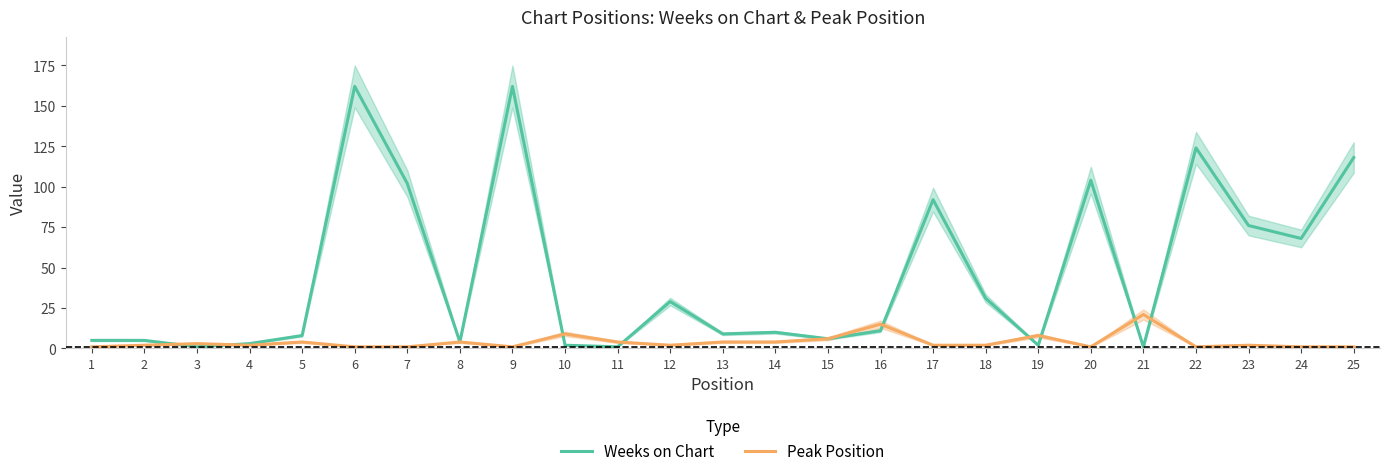

Reading right to left, what are all the values shown in this chart?

Weeks on Chart: 25=118	24=68	23=76	22=124	21=1	20=104	19=2	18=31	17=92	16=11	15=6	14=10	13=9	12=29	11=1	10=2	9=162	8=4	7=102	6=162	5=8	4=3	3=1	2=5	1=5
Peak Position: 25=1	24=1	23=2	22=1	21=21	20=1	19=8	18=2	17=2	16=15	15=6	14=4	13=4	12=2	11=4	10=9	9=1	8=4	7=1	6=1	5=4	4=2	3=3	2=2	1=1